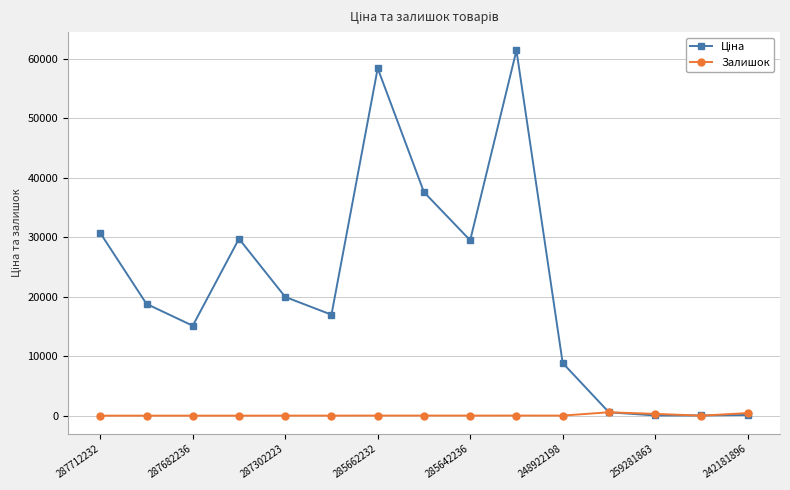

True or false: Залишок has more than 0 interior local peaks.

True